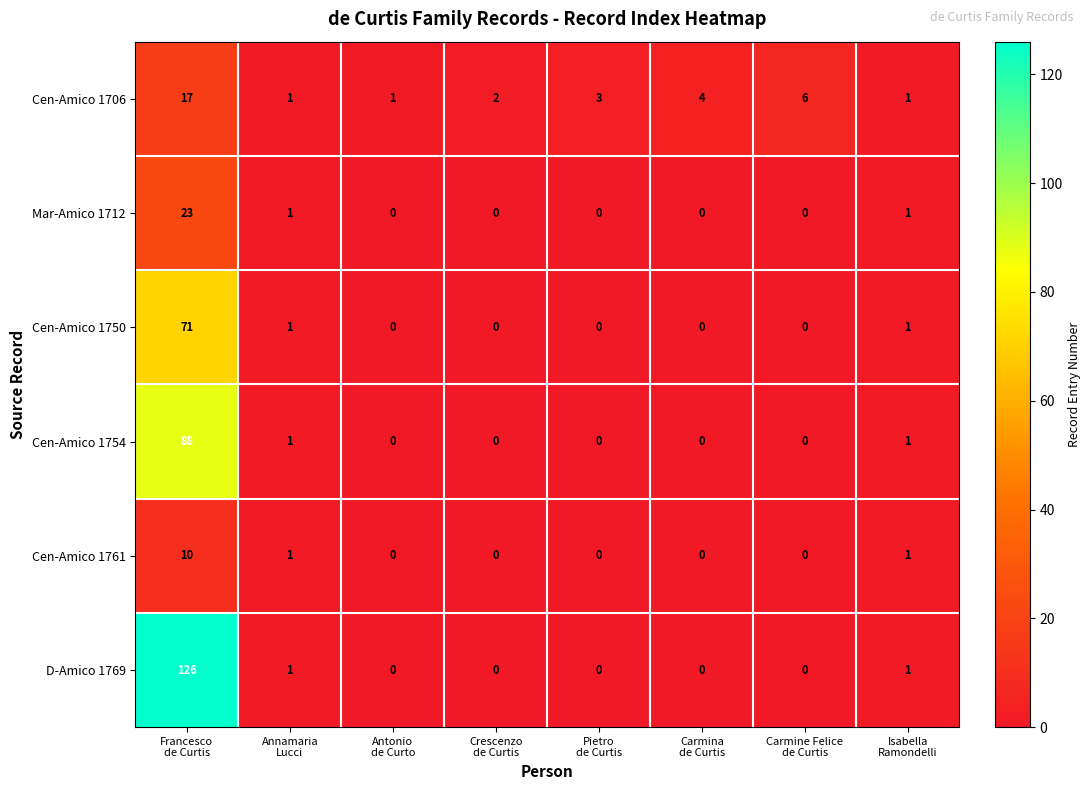

What is the maximum value shown in the chart?

126